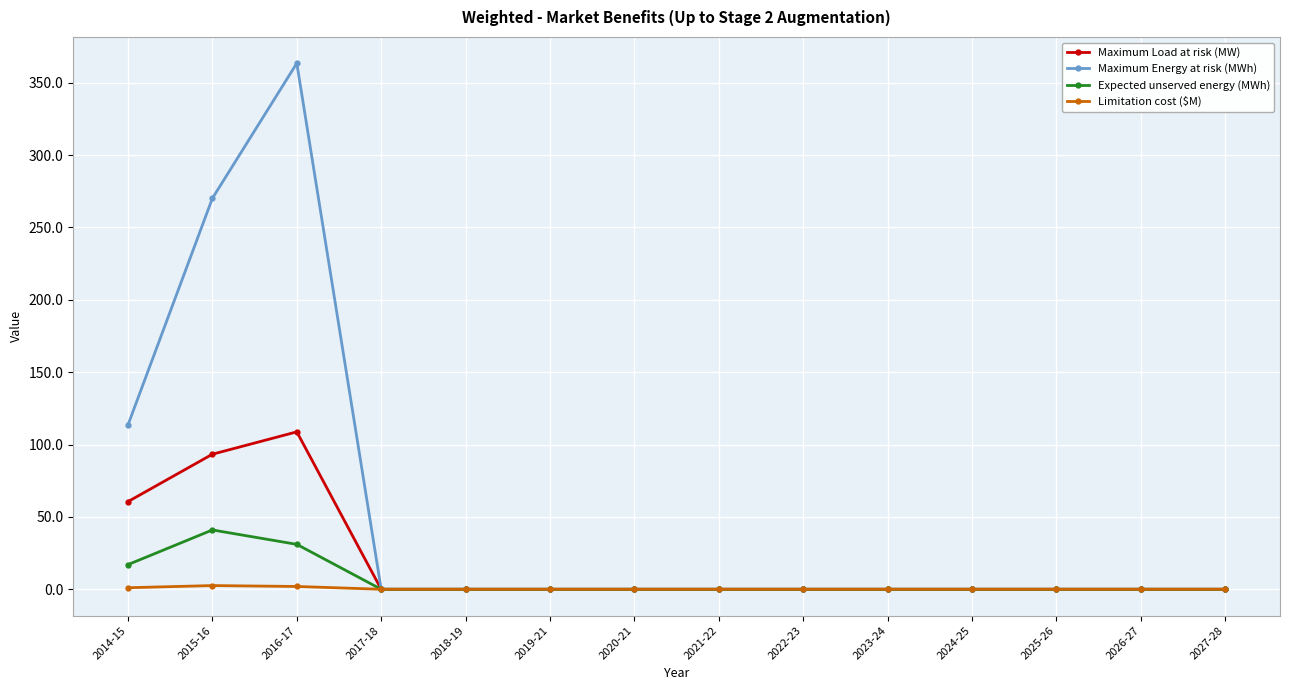

Where is the first local maximum for Maximum Load at risk (MW)?

2016-17